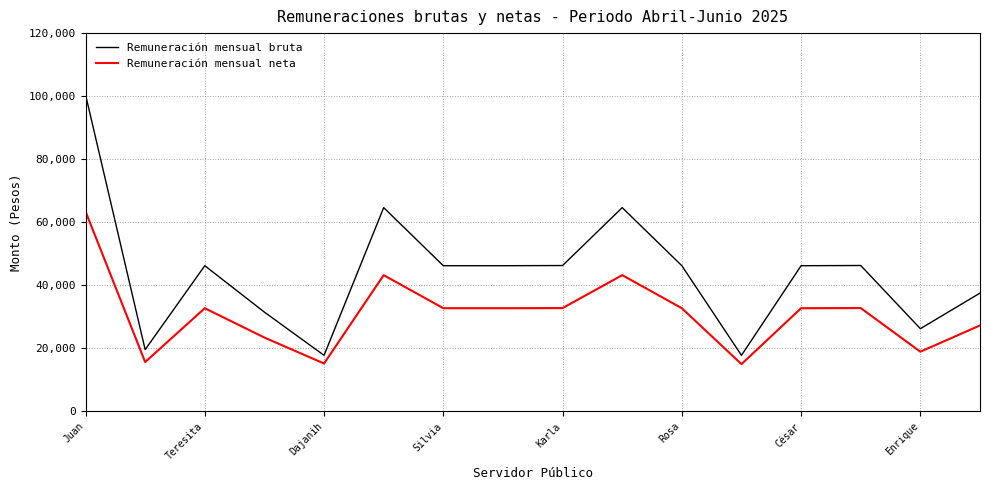

Which series has the largest range (max minus min)?

Remuneración mensual bruta